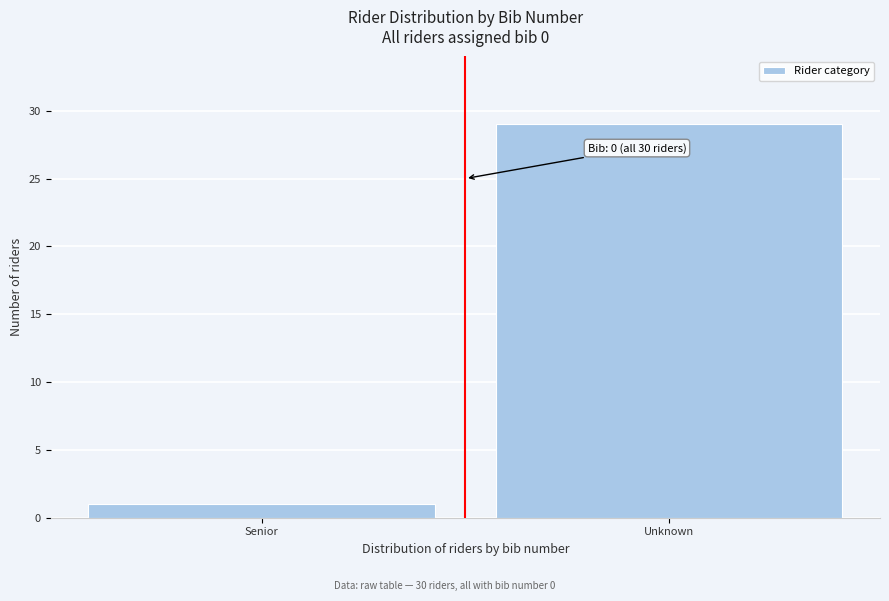

Reading right to left, transcribe all the data shown in this chart.

Unknown=29	Senior=1